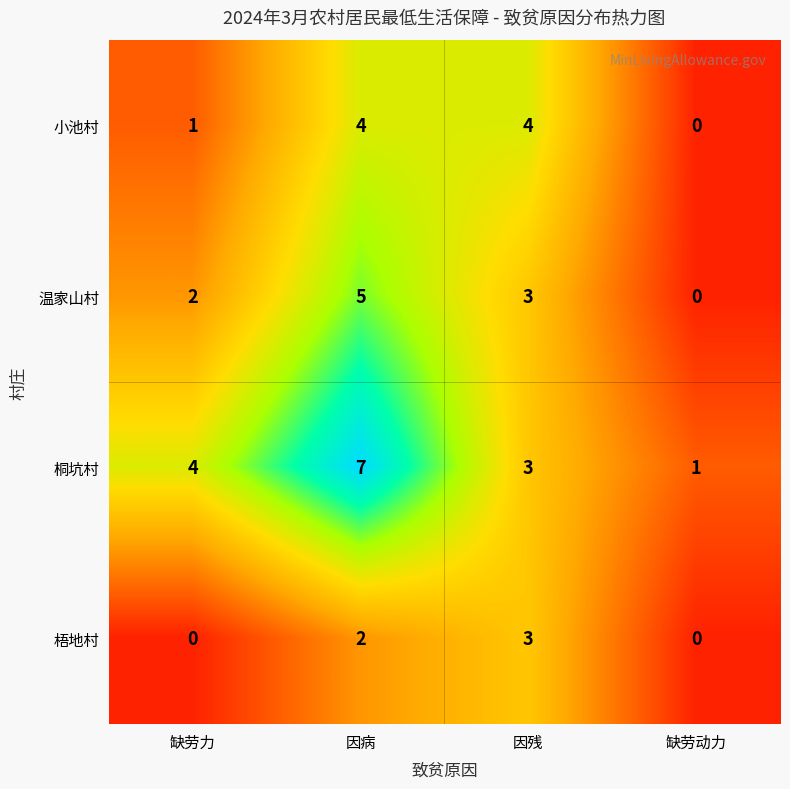

Which series has the largest total across all categories?

桐坑村